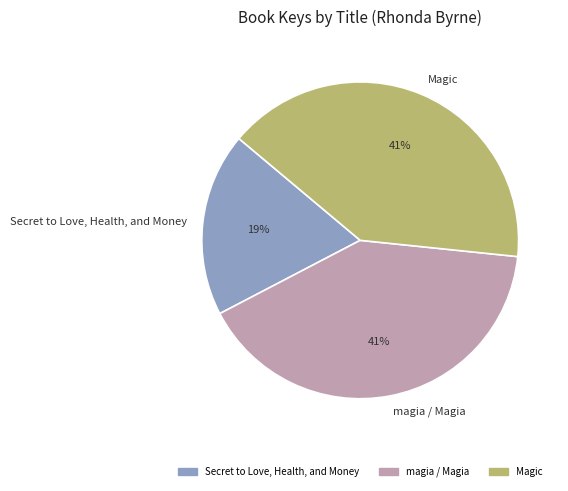

To the nearest percent, what portion does magia / Magia represent?

41%